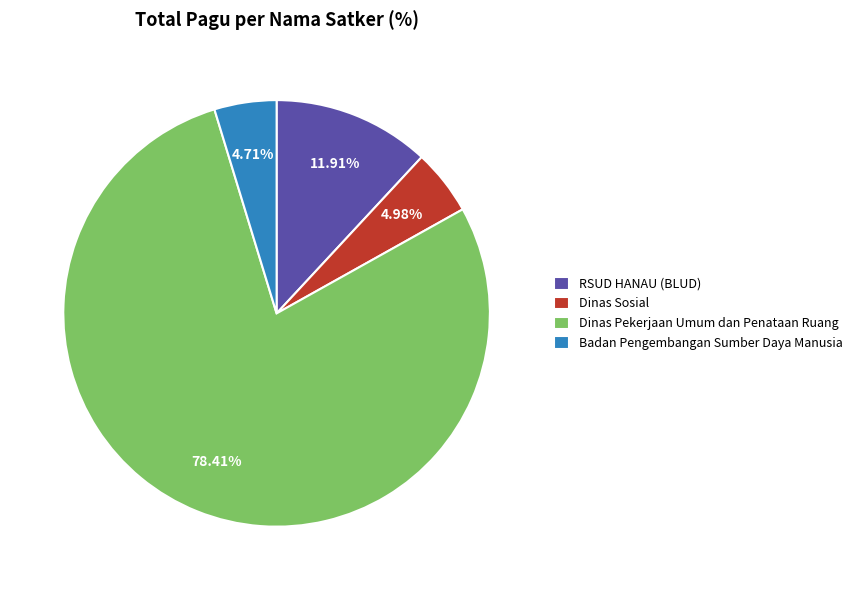

What portion of the pie excludes Dinas Pekerjaan Umum dan Penataan Ruang?

21.6%